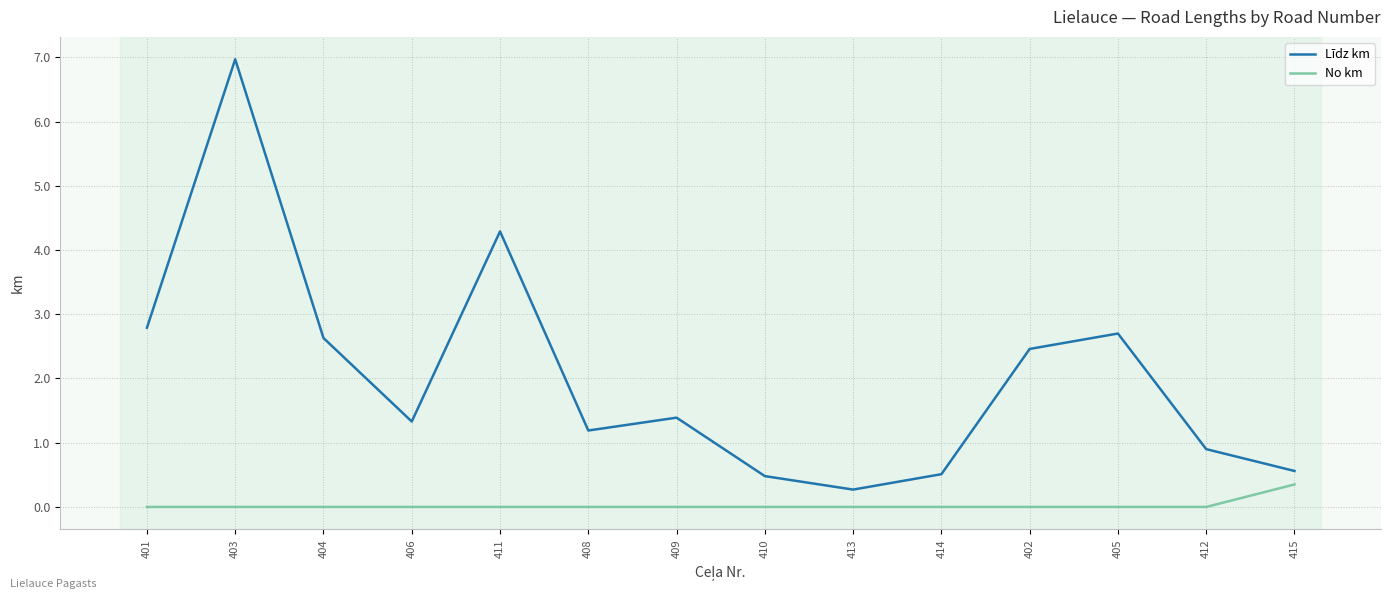

Which label corresponds to the largest value in the chart?

403